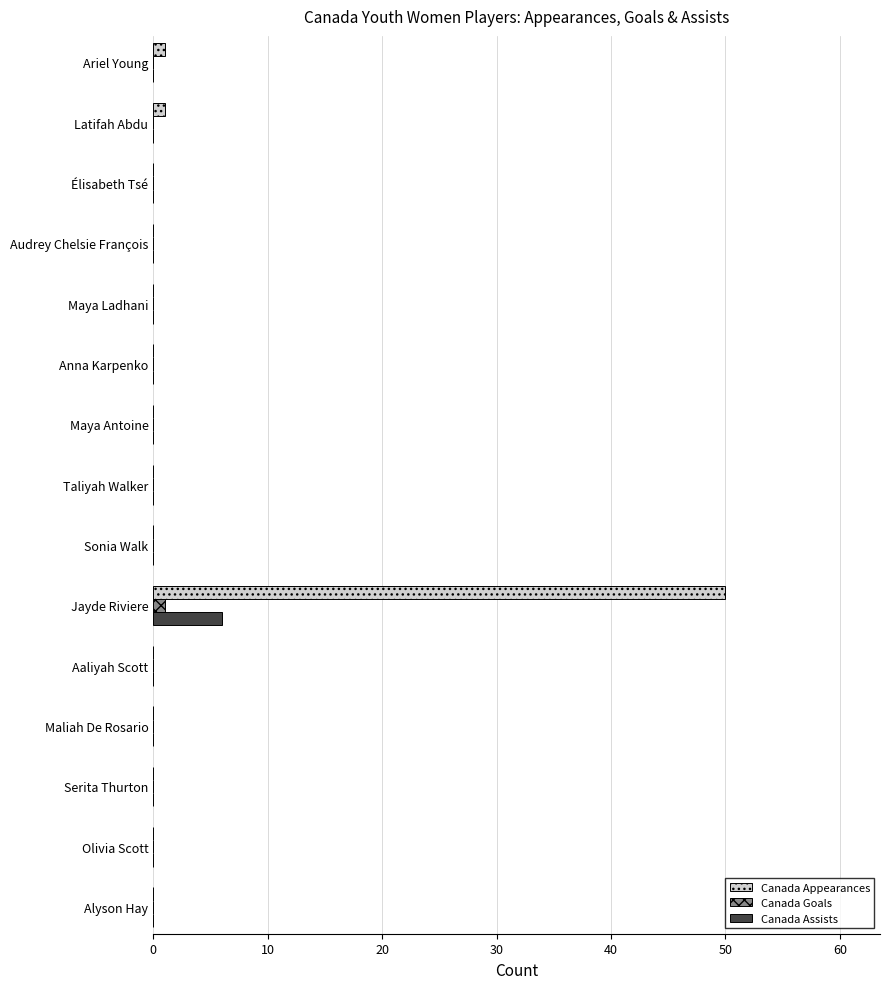

What is the highest value of the Canada Appearances series?

50